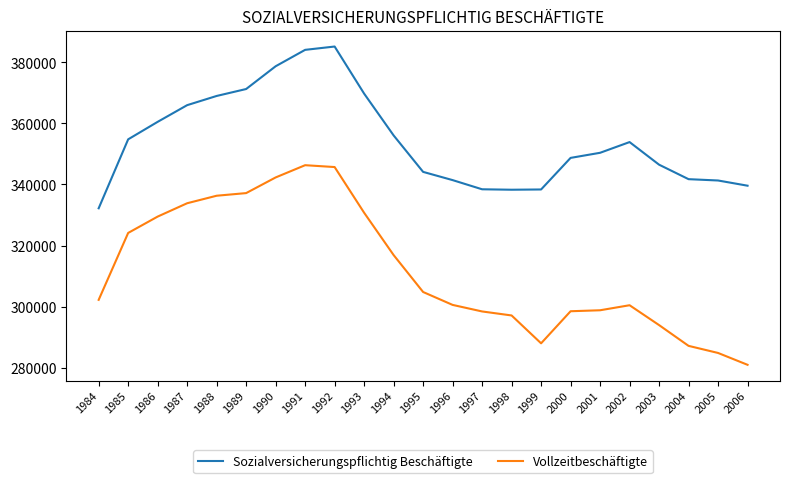

Where is the first local maximum for Sozialversicherungspflichtig Beschäftigte?

1992